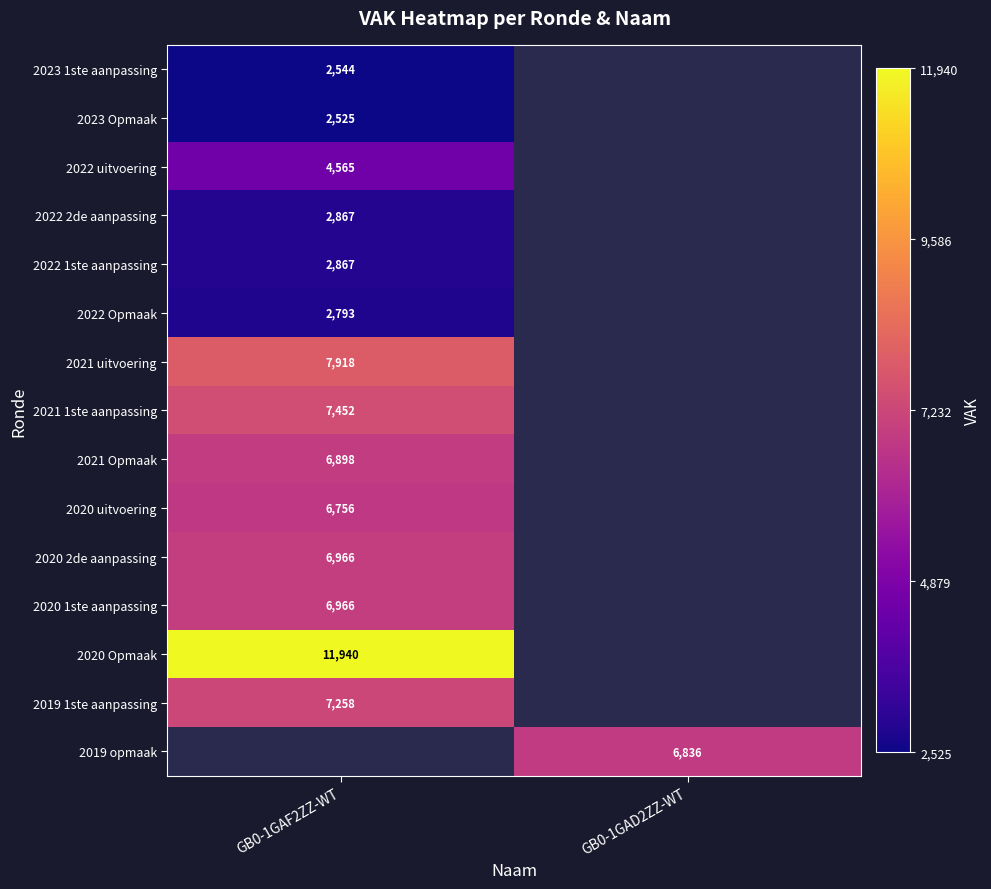

The 2021 1ste aanpassing series shows 7452 at GB0-1GAF2ZZ-WT. True or false?

True